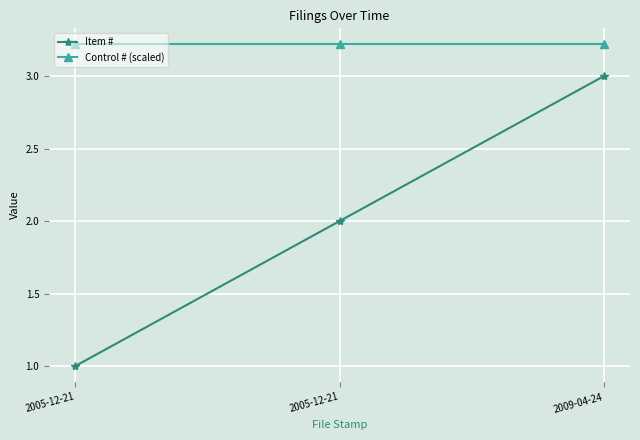

What are all the series names shown in the legend?

Item #, Control # (scaled)